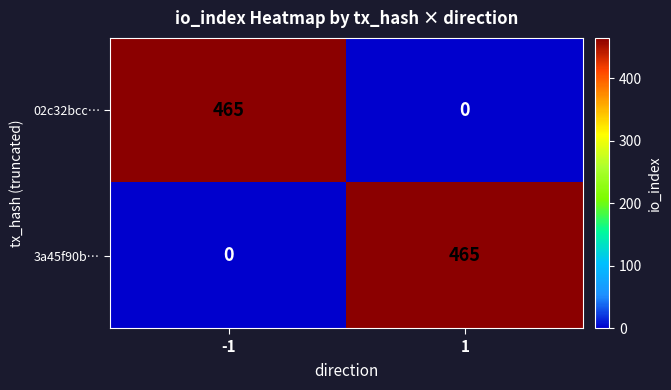

Reading left to right, list all the values displayed in this chart.

02c32bcc…: 465	0
3a45f90b…: 0	465